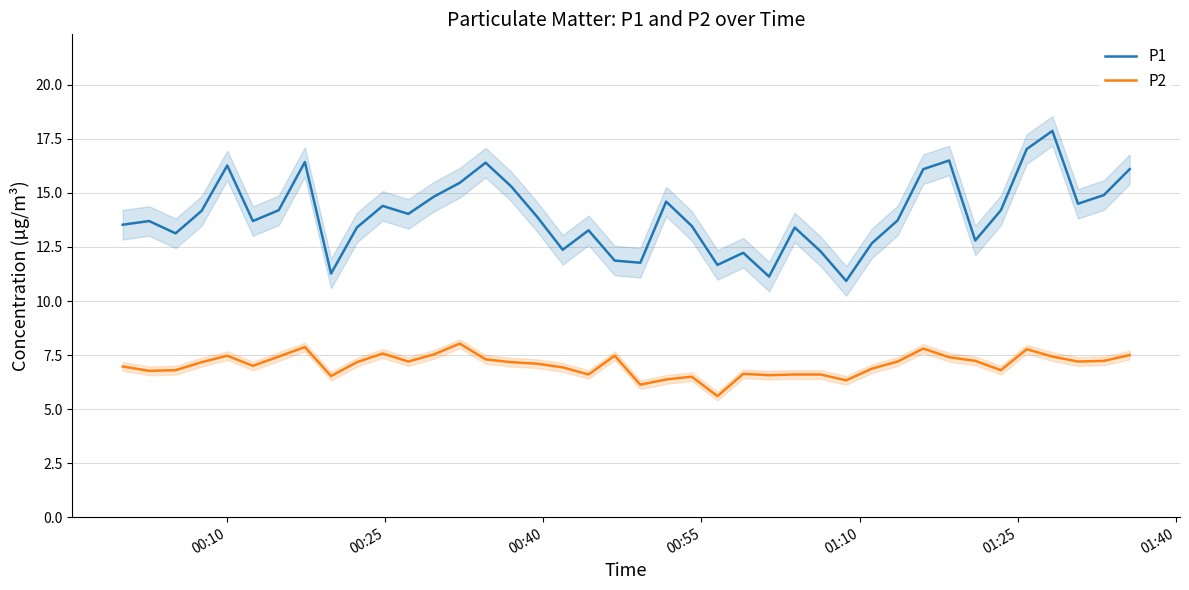

Rank the series by their average value, from lowest to highest.

P2, P1